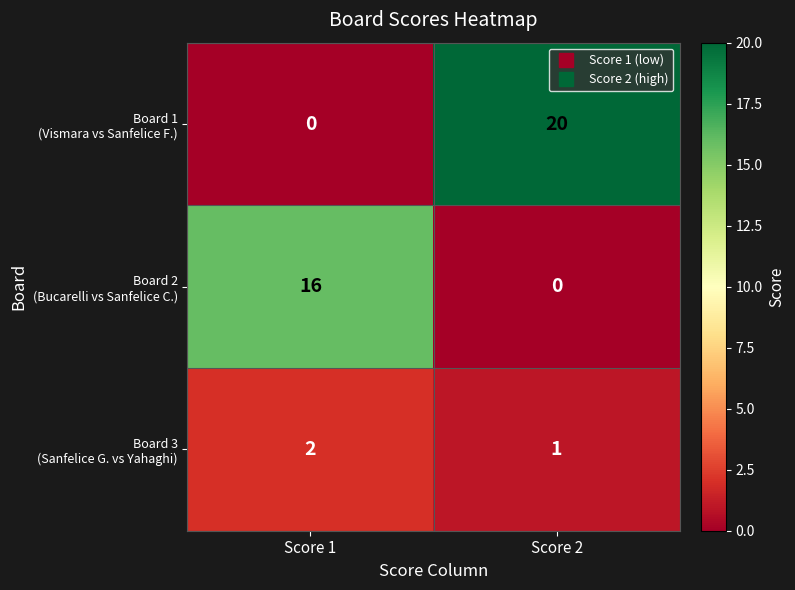

Count the number of data series in this chart.

3